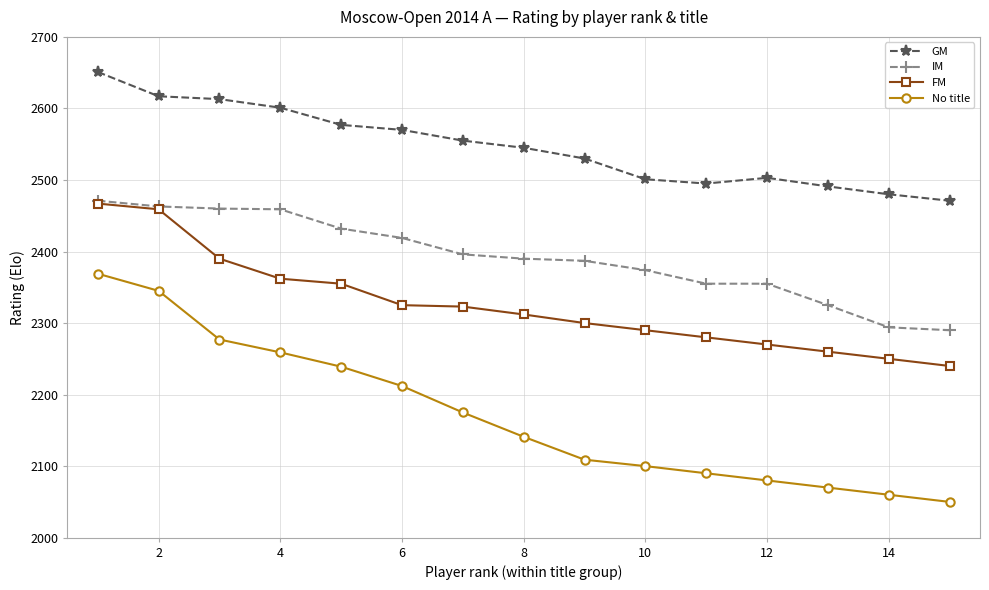

What is the average value of the IM series?

2391